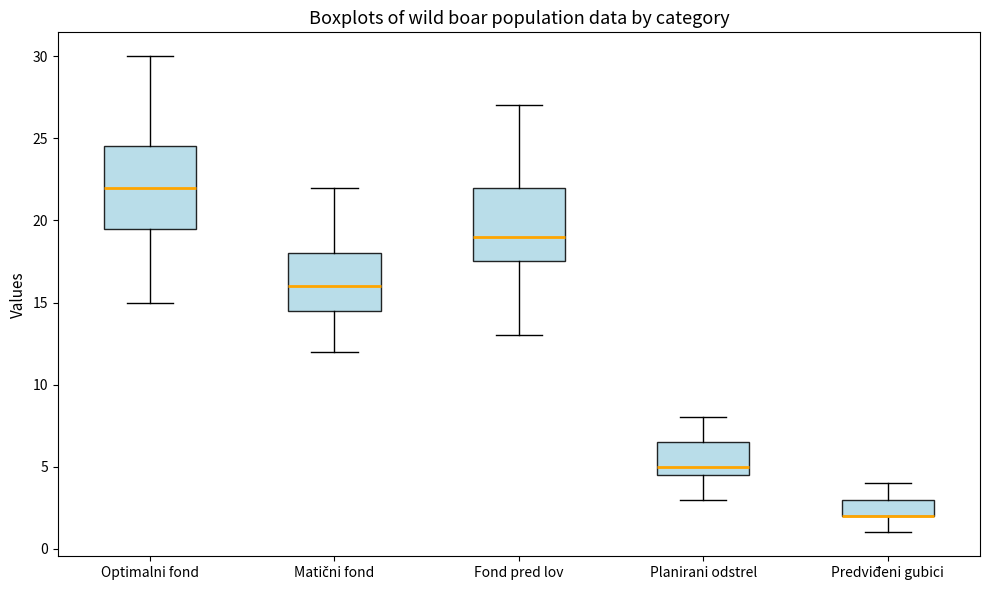

Reading left to right, transcribe this box plot: for each box, give where its median line is, the range the box spans, and where its two whiskers end, as read against the y-axis. The values are not printed on the chart, so give them approximately, as read against the axis.

Optimalni fond: median 22.0, box 19.5 to 24.5, whiskers 15.0 to 30.0
Matični fond: median 16.0, box 14.5 to 18.0, whiskers 12.0 to 22.0
Fond pred lov: median 19.0, box 17.5 to 22.0, whiskers 13.0 to 27.0
Planirani odstrel: median 5.0, box 4.5 to 6.5, whiskers 3.0 to 8.0
Predviđeni gubici: median 2.0 (drawn on the box's lower edge), box 2.0 to 3.0, whiskers 1.0 to 4.0